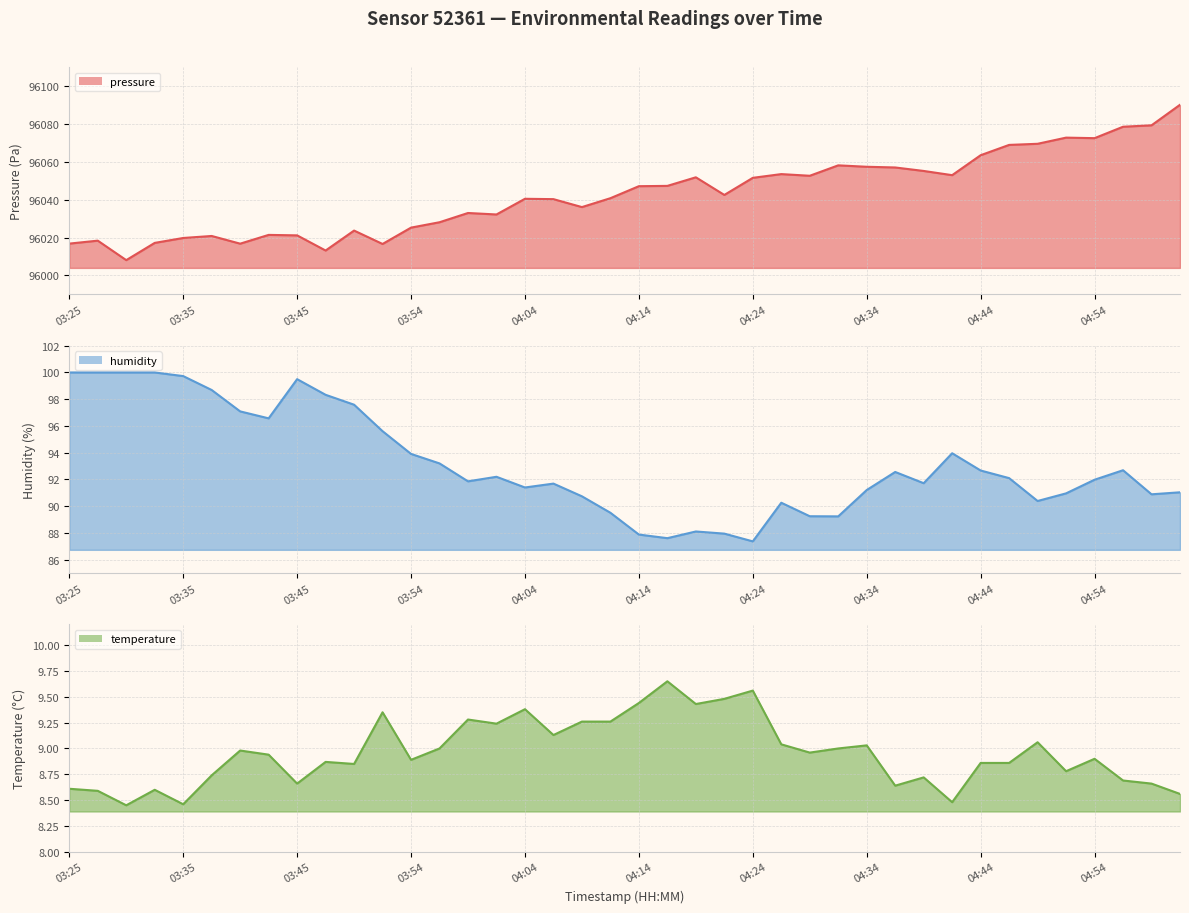

Reading right to left, what are all the values shown in this chart?

pressure: 05:01=96090.1	04:59=96079.2	04:56=96078.5	04:54=96072.4	04:51=96072.7	04:49=96069.5	04:47=96068.9	04:44=96063.4	04:42=96052.9	04:39=96055.1	04:37=96057.0	04:34=96057.3	04:32=96058.1	04:29=96052.6	04:27=96053.5	04:24=96051.5	04:22=96042.5	04:19=96051.8	04:17=96047.2	04:14=96047.1	04:11=96040.8	04:09=96036.1	04:07=96040.2	04:04=96040.4	04:02=96032.2	03:59=96032.9	03:57=96028.1	03:54=96025.2	03:52=96016.6	03:50=96023.7	03:47=96013.1	03:45=96021.1	03:42=96021.4	03:40=96016.8	03:37=96020.8	03:35=96019.8	03:33=96017.2	03:30=96008.1	03:28=96018.3	03:25=96016.8
humidity: 05:01=91.0	04:59=90.9	04:56=92.7	04:54=92.0	04:51=91.0	04:49=90.4	04:47=92.1	04:44=92.7	04:42=94.0	04:39=91.7	04:37=92.6	04:34=91.2	04:32=89.2	04:29=89.2	04:27=90.3	04:24=87.4	04:22=88.0	04:19=88.1	04:17=87.6	04:14=87.9	04:11=89.5	04:09=90.7	04:07=91.7	04:04=91.4	04:02=92.2	03:59=91.9	03:57=93.2	03:54=93.9	03:52=95.6	03:50=97.6	03:47=98.3	03:45=99.5	03:42=96.6	03:40=97.1	03:37=98.7	03:35=99.7	03:33=100.0	03:30=100.0	03:28=100.0	03:25=100.0
temperature: 05:01=8.6	04:59=8.7	04:56=8.7	04:54=8.9	04:51=8.8	04:49=9.1	04:47=8.9	04:44=8.9	04:42=8.5	04:39=8.7	04:37=8.6	04:34=9.0	04:32=9.0	04:29=9.0	04:27=9.0	04:24=9.6	04:22=9.5	04:19=9.4	04:17=9.7	04:14=9.4	04:11=9.3	04:09=9.3	04:07=9.1	04:04=9.4	04:02=9.2	03:59=9.3	03:57=9.0	03:54=8.9	03:52=9.3	03:50=8.8	03:47=8.9	03:45=8.7	03:42=8.9	03:40=9.0	03:37=8.7	03:35=8.5	03:33=8.6	03:30=8.4	03:28=8.6	03:25=8.6